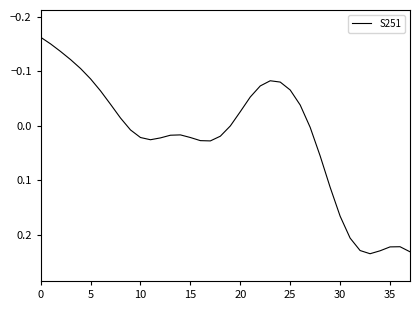

What is the difference between the maximum and minimum values?

0.4